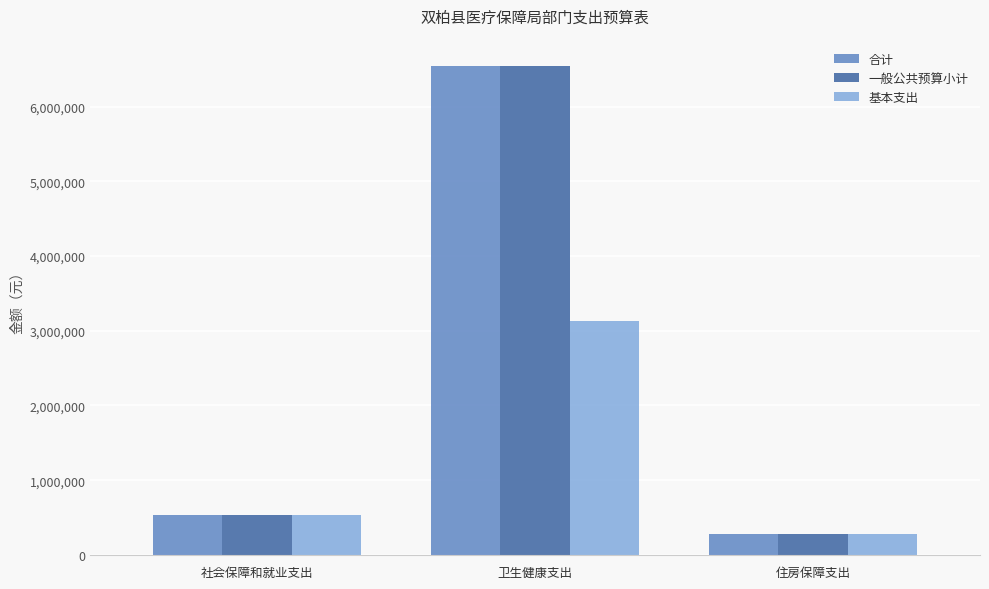

What is the difference between the maximum and minimum values in the 一般公共预算小计 series?

6267027.6